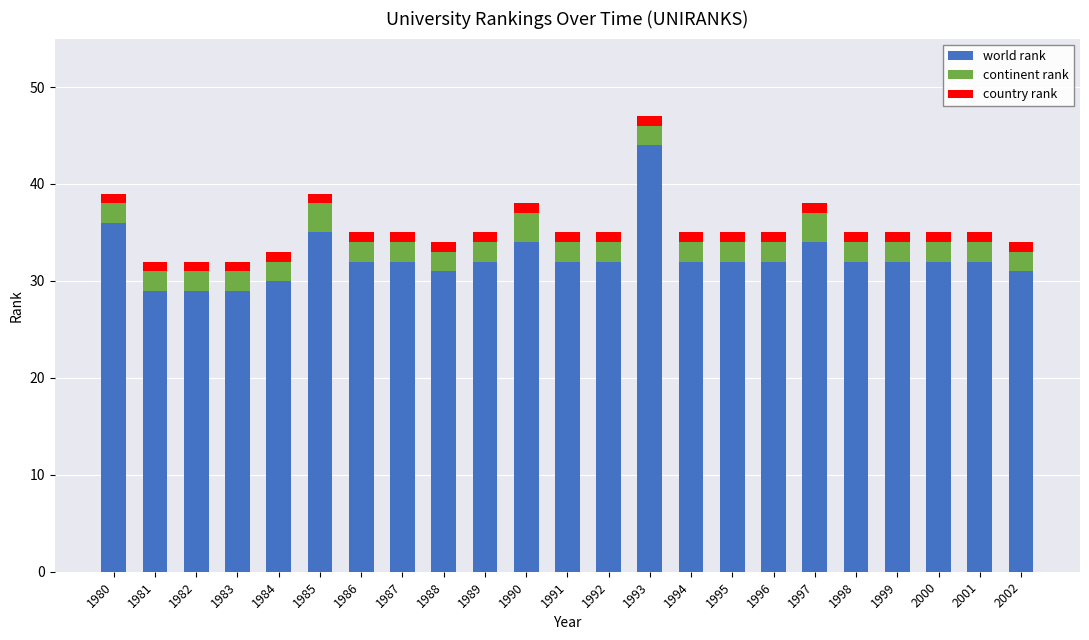

True or false: world rank has a value of 55 at 1986.

False